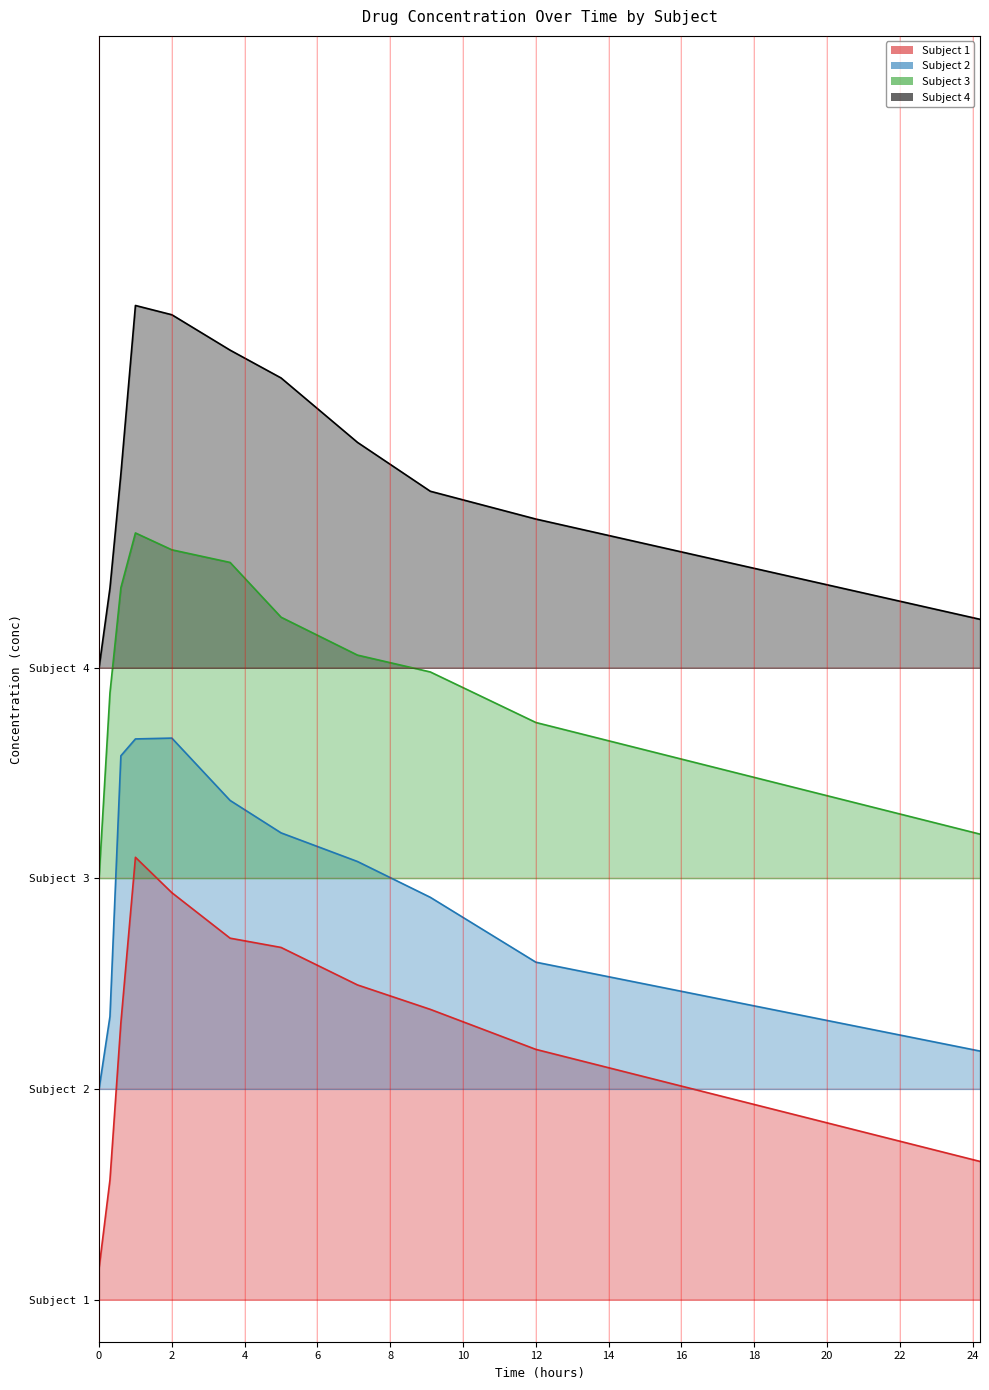

True or false: Subject 4 and Subject 1 cross at least once.

False